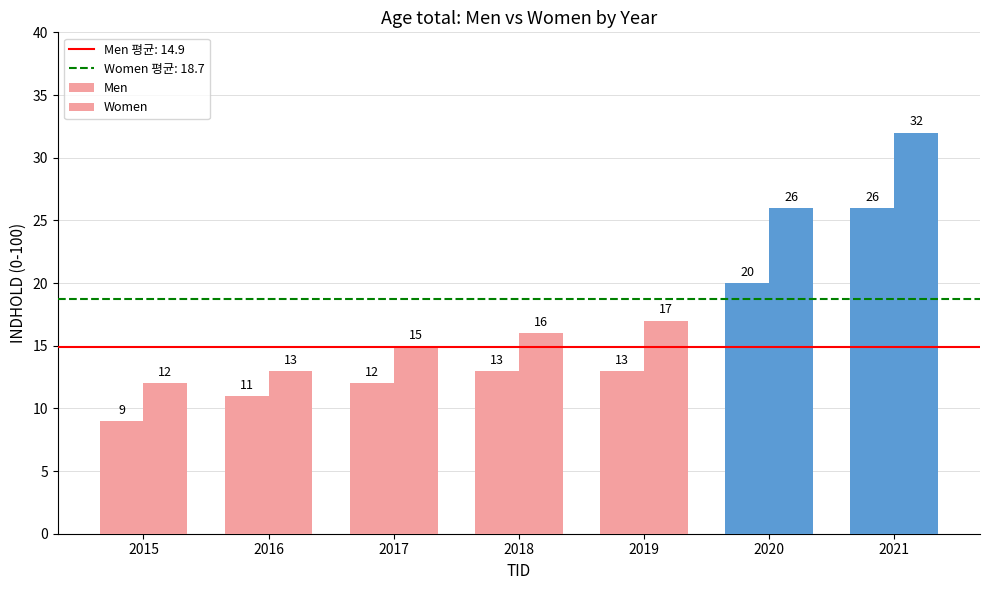

Count the number of categories in the chart.

7